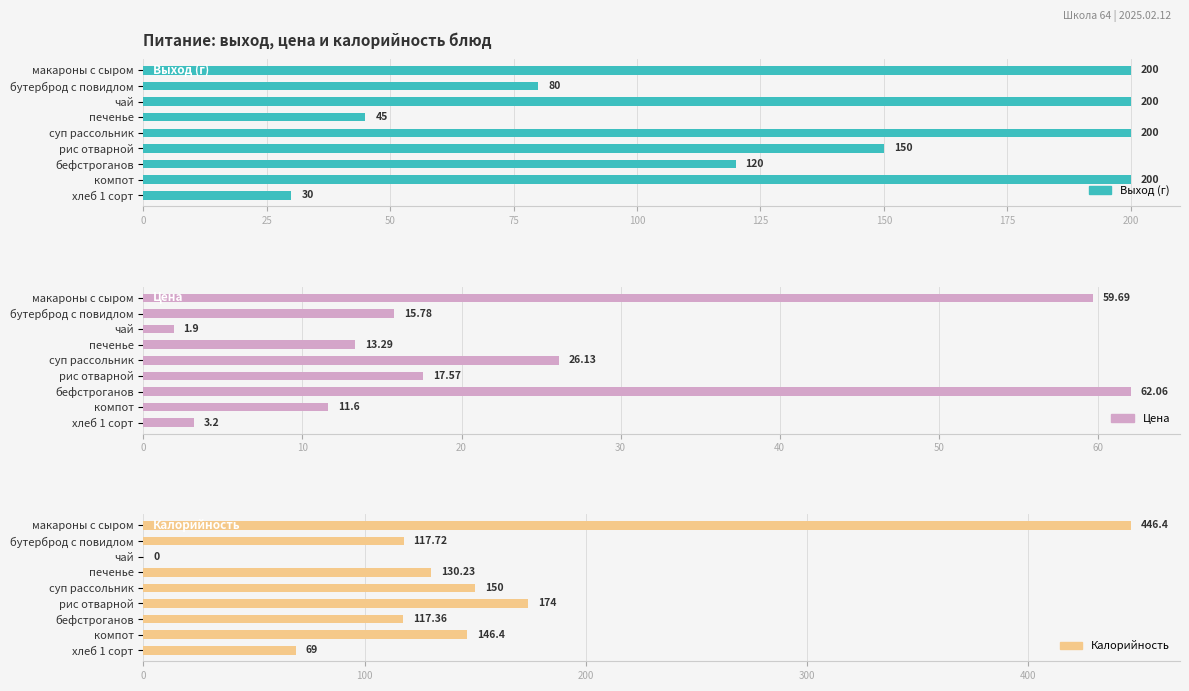

What is the approximate value of Выход (г) at компот?

200.0